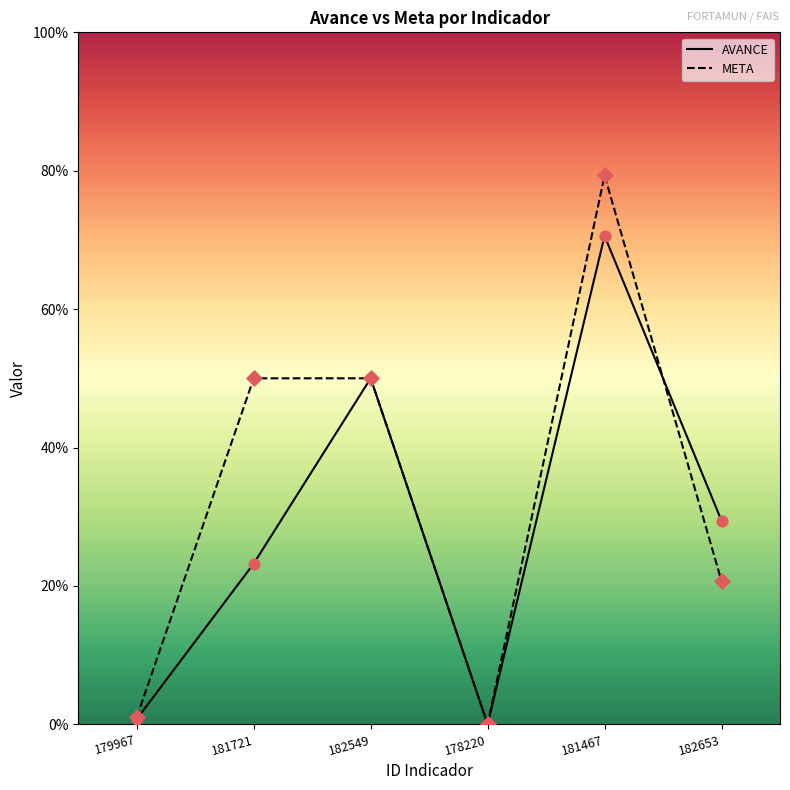

What is the total value across all series at 179967?

1.8